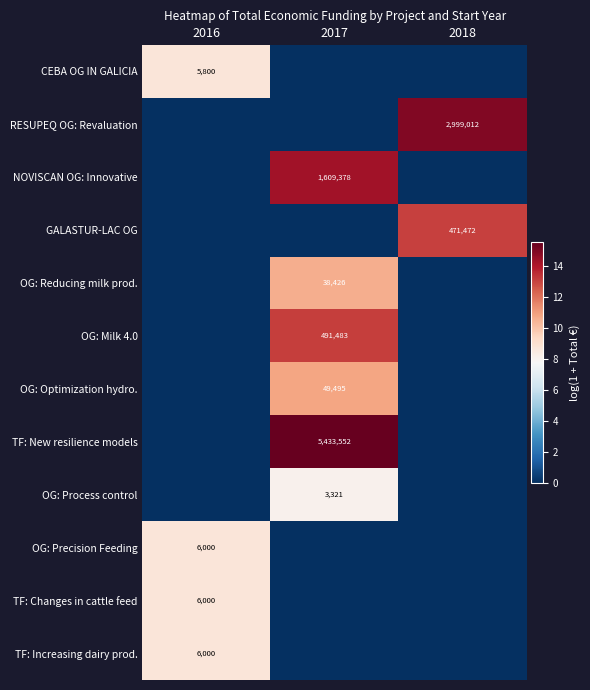

Is it true that TF: Changes in cattle feed equals 1466 at 2016?

False